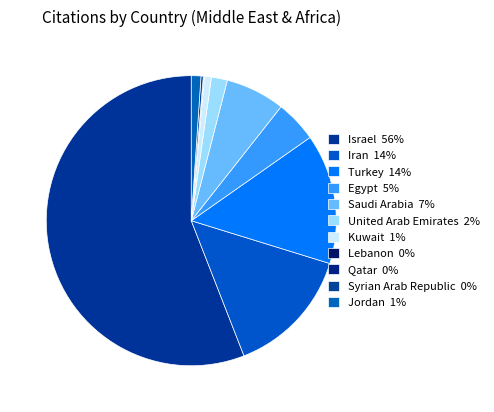

Rank the categories by value from highest to lowest.

Israel, Turkey, Iran, Saudi Arabia, Egypt, United Arab Emirates, Jordan, Kuwait, Syrian Arab Republic, Qatar, Lebanon